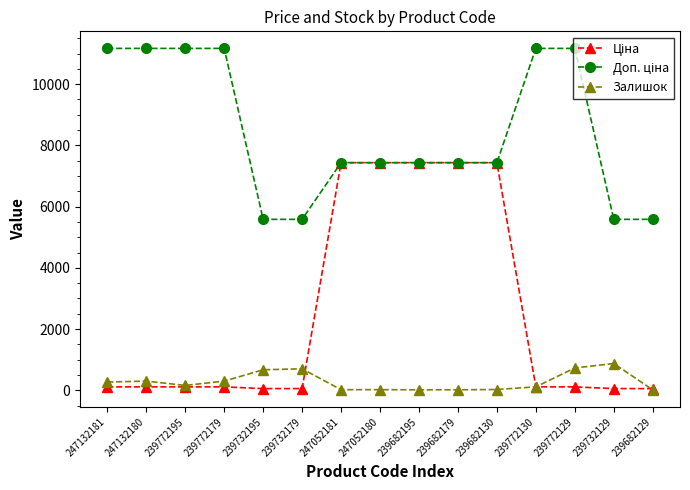

The Залишок series shows 160.0 at 239772195. True or false?

True